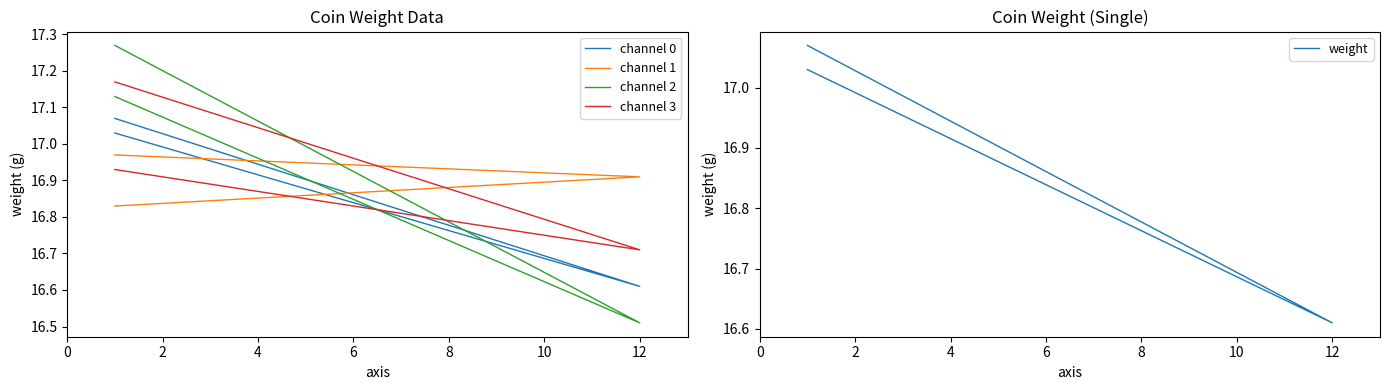

What are all the series names shown in the legend?

channel 0, channel 1, channel 2, channel 3, weight